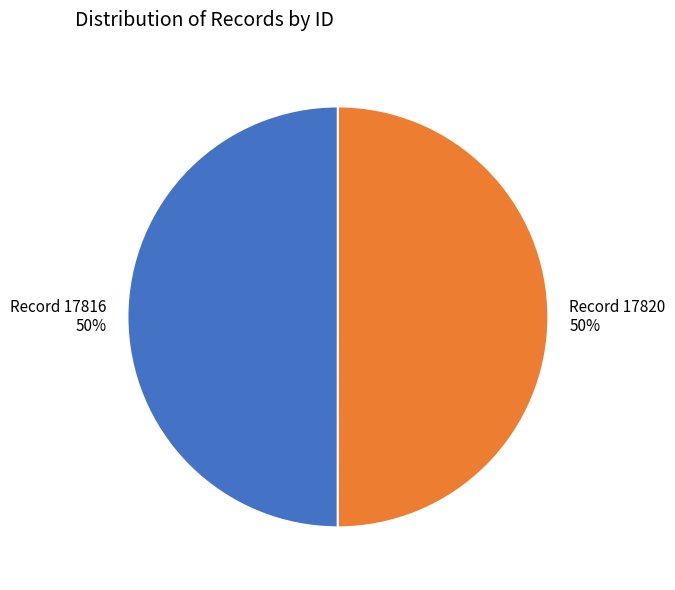

True or false: Record 17820 accounts for 50% of the total.

True